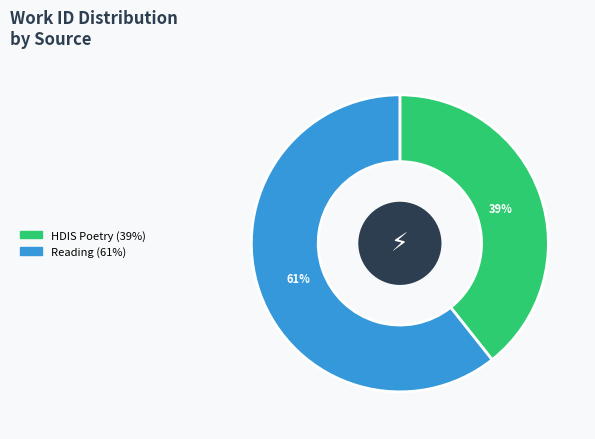

Does any single category account for the majority?

Yes